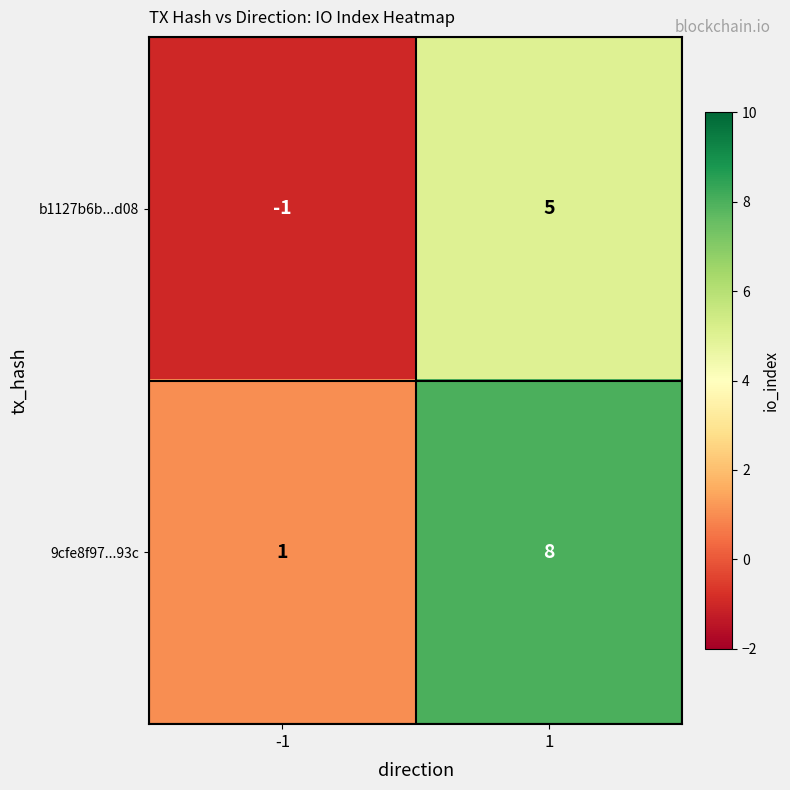

Rank the series at -1 from highest to lowest value.

9cfe8f97...93c, b1127b6b...d08